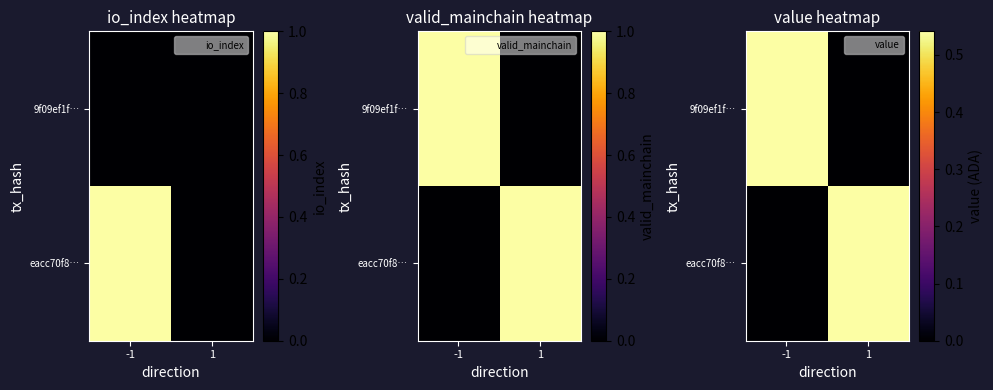

Is it true that eacc70f8… equals -0.2 at -1?

False